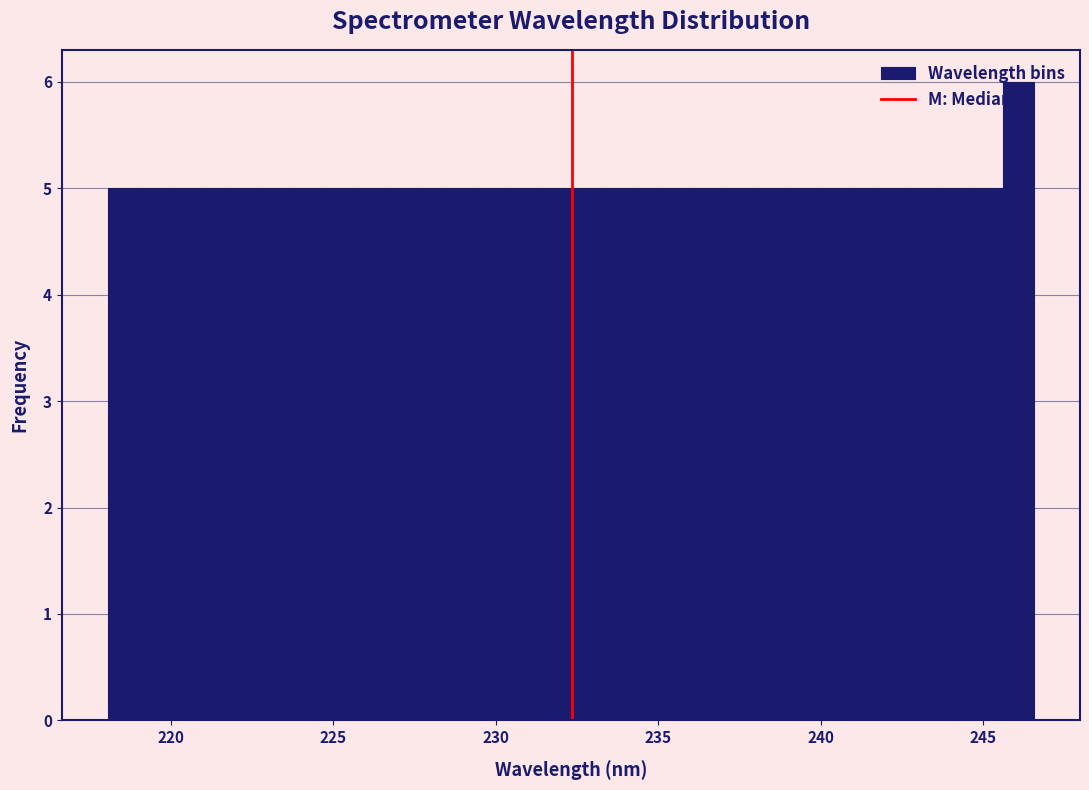

Around what value on the x-axis is the tallest bar? Give the approximate position of its centre, as read against the axis.

246.0